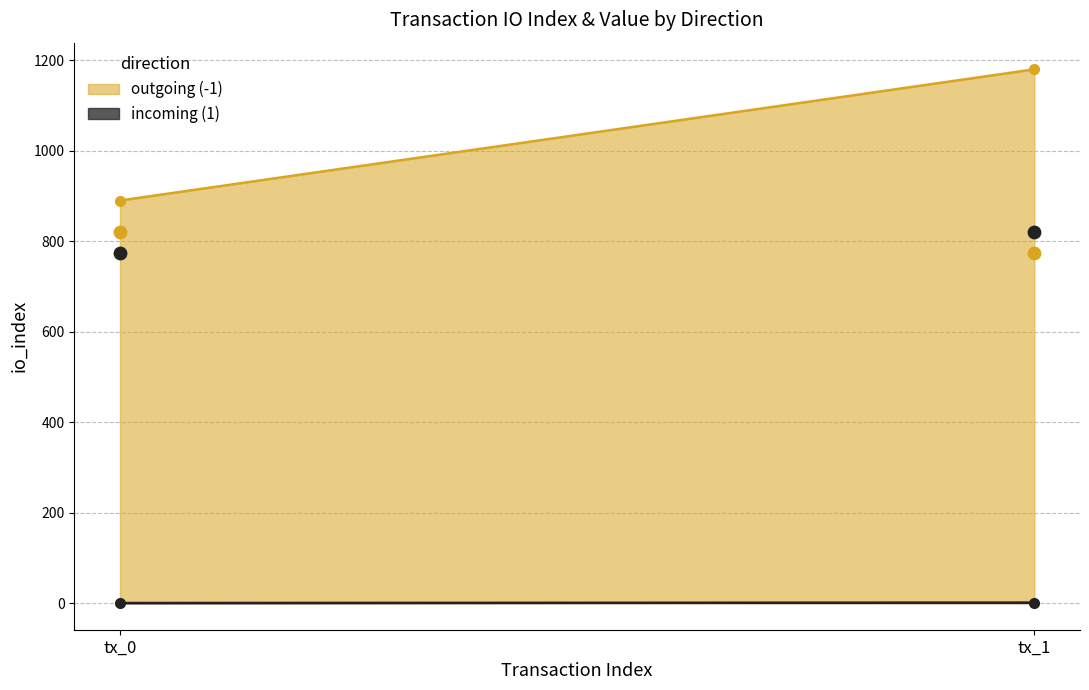

At how many categories does at least one series exceed 132?

2